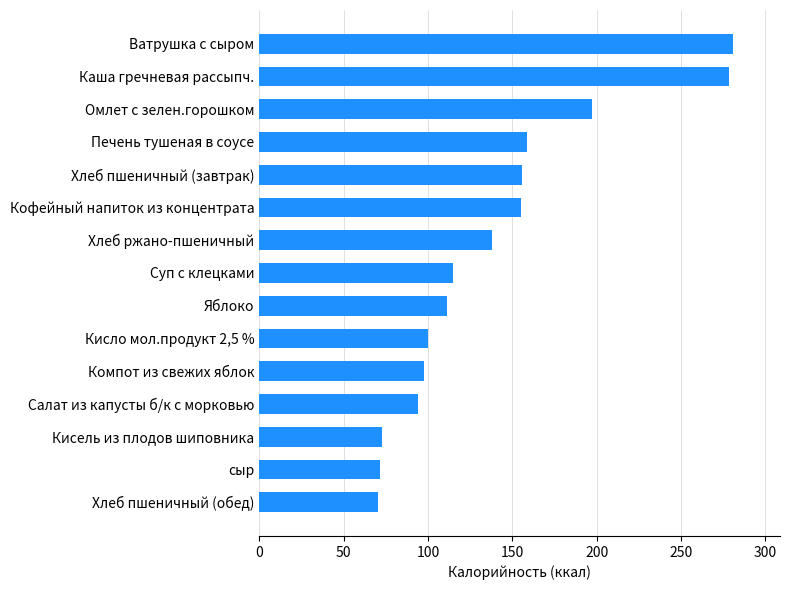

Read the value at Салат из капусты б/к с морковью.

94.1